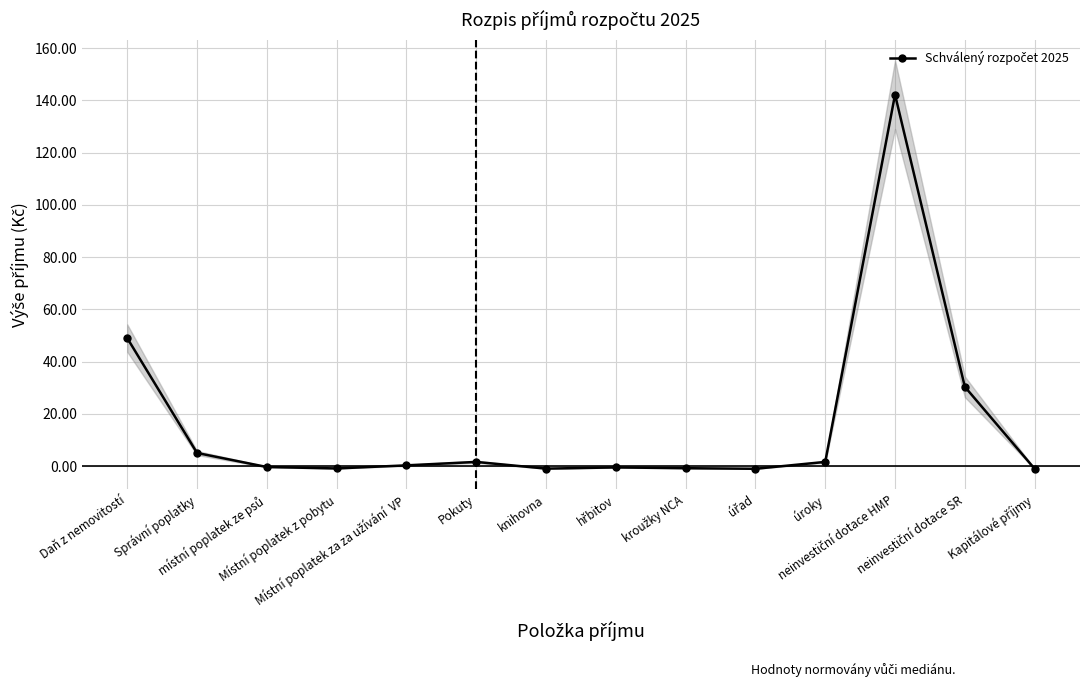

What is the minimum value shown in the chart?

-1.0